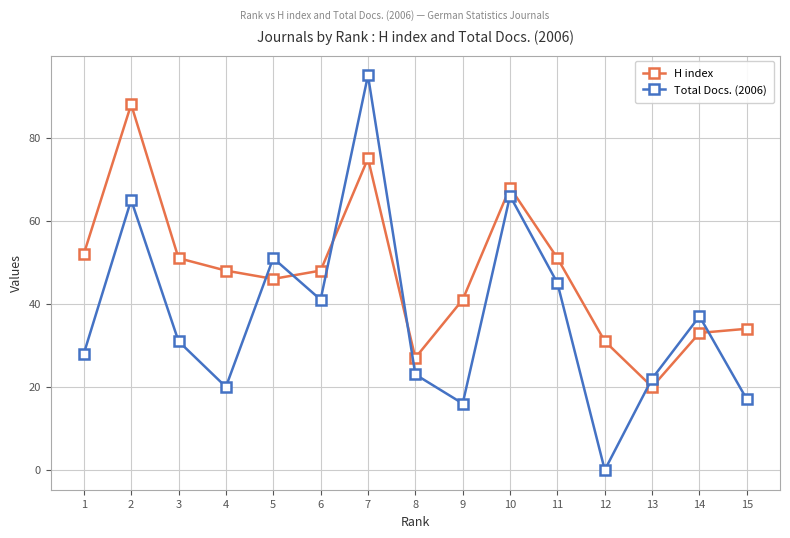

What is the sum of all Total Docs. (2006) values?

557